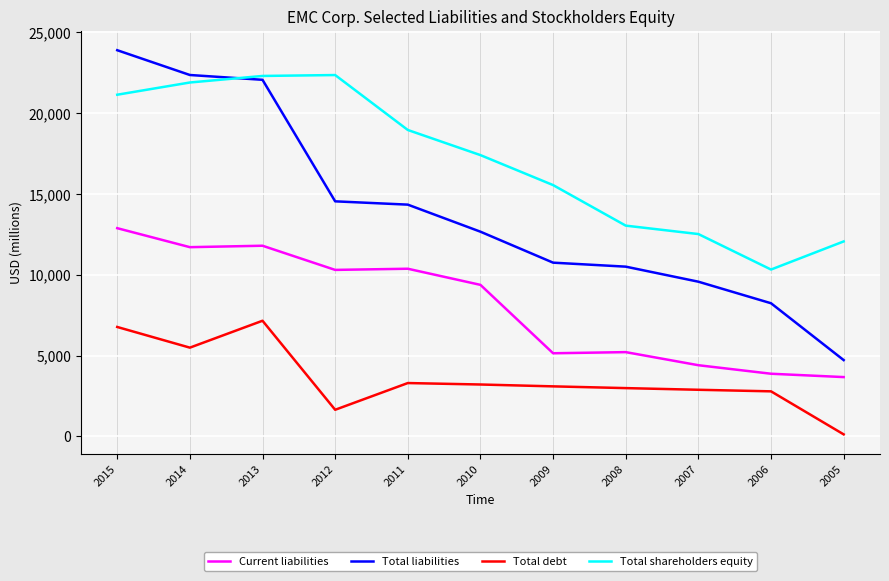

How many lines are shown in the chart?

4